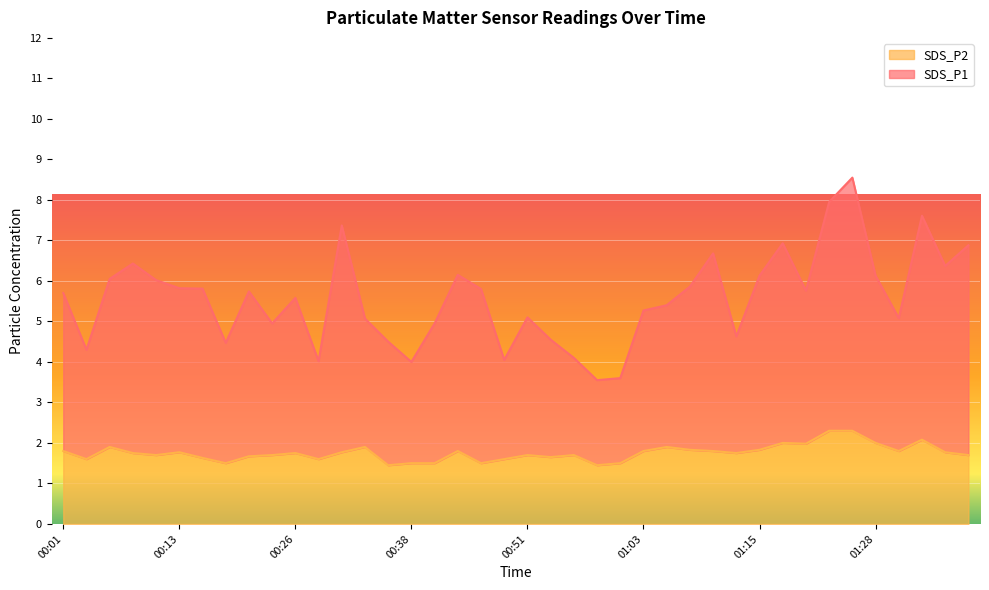

What is the smallest value displayed?

1.4